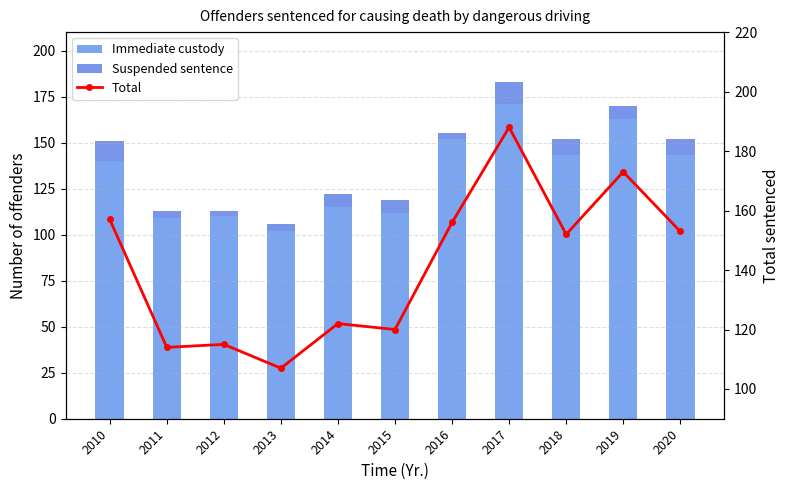

What is the value of the Total bar at the 5th from the left?

122